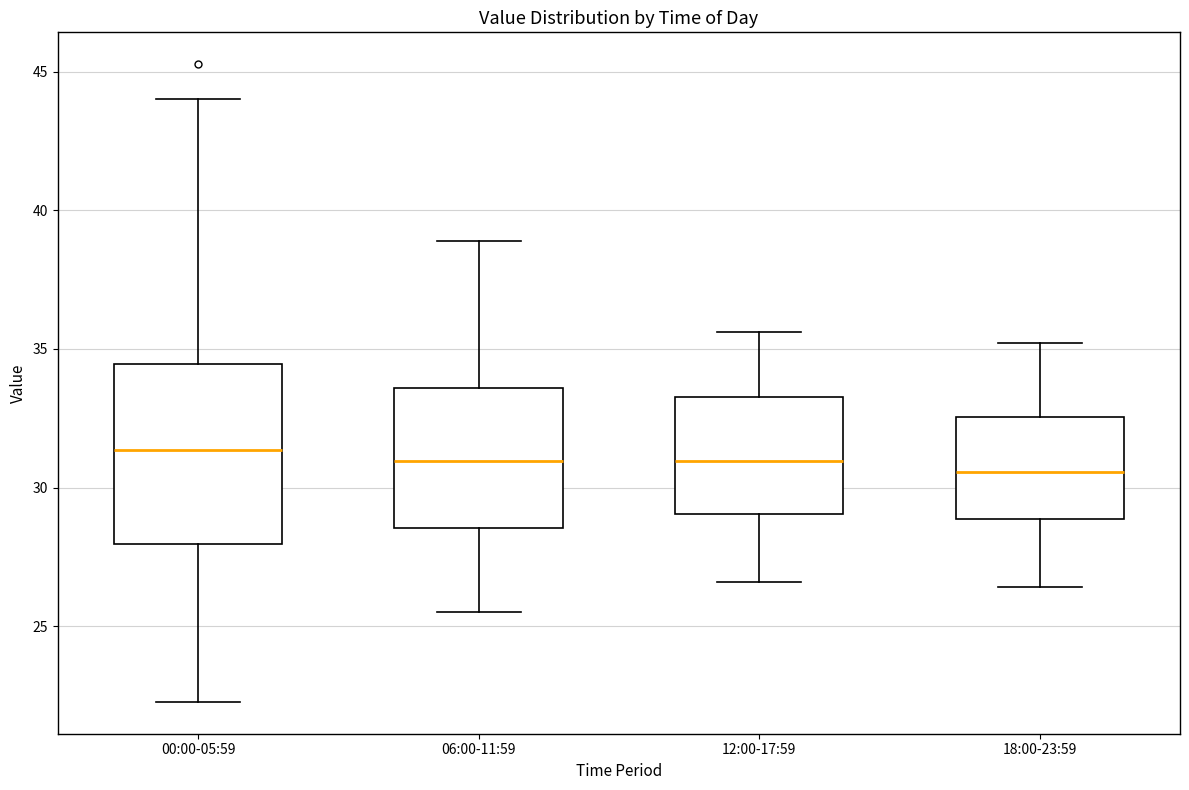

Reading left to right, read every box against the y-axis: the position of its median line, the range the box covers, and the ends of its whiskers. The values are not printed on the chart, so give them approximately, as read against the axis.

00:00-05:59: median 31.5, box 28.0 to 34.5, whiskers 22.5 to 44.0
06:00-11:59: median 31.0, box 28.5 to 33.5, whiskers 25.5 to 39.0
12:00-17:59: median 31.0, box 29.0 to 33.5, whiskers 26.5 to 35.5
18:00-23:59: median 30.5, box 29.0 to 32.5, whiskers 26.5 to 35.0